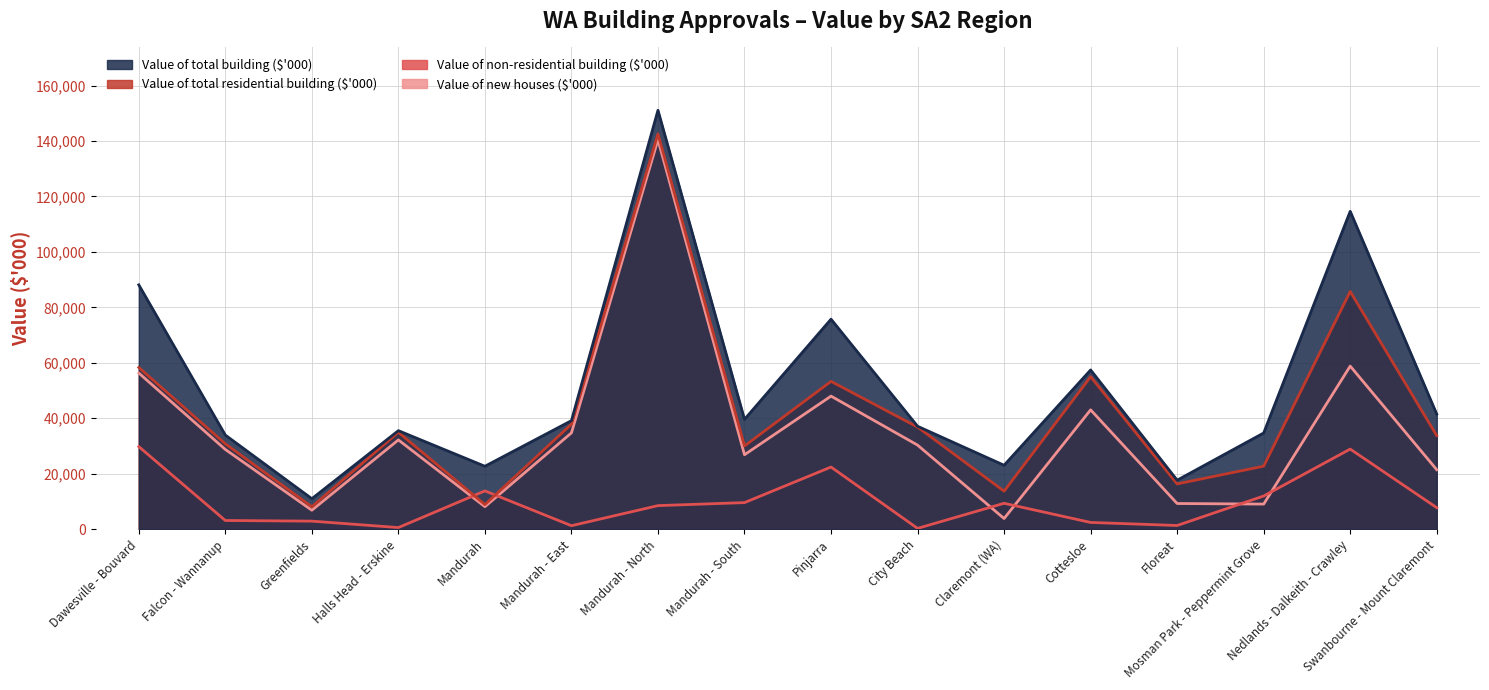

What is the sum of all Value of total building ($'000) values?

822986.7